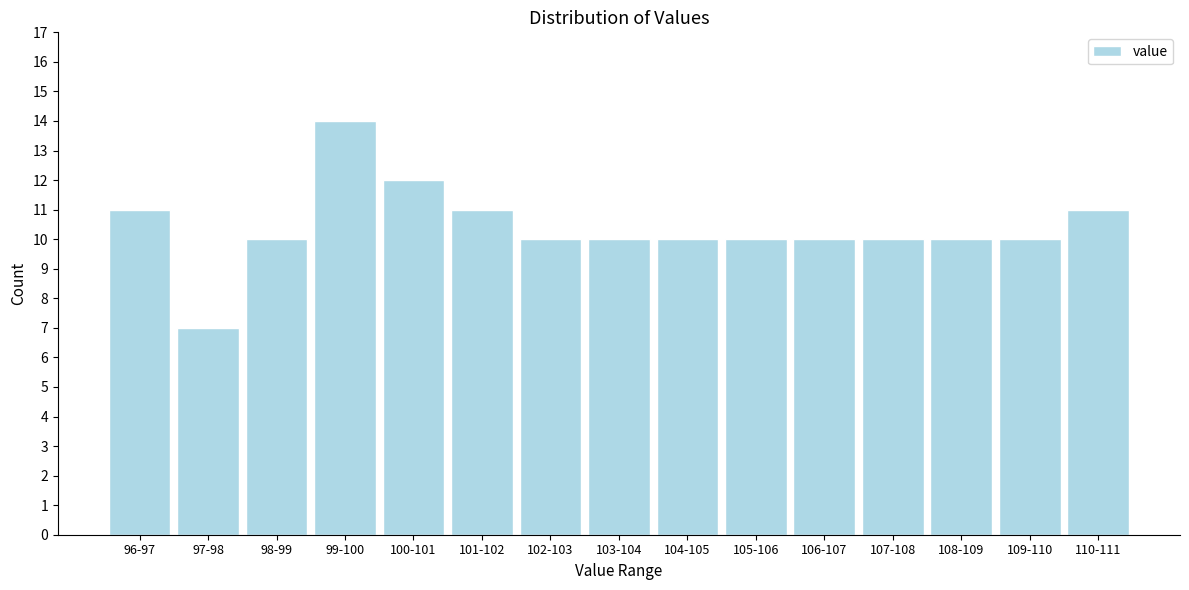

Reading left to right, what are all the values shown in this chart?

11	7	10	14	12	11	10	10	10	10	10	10	10	10	11